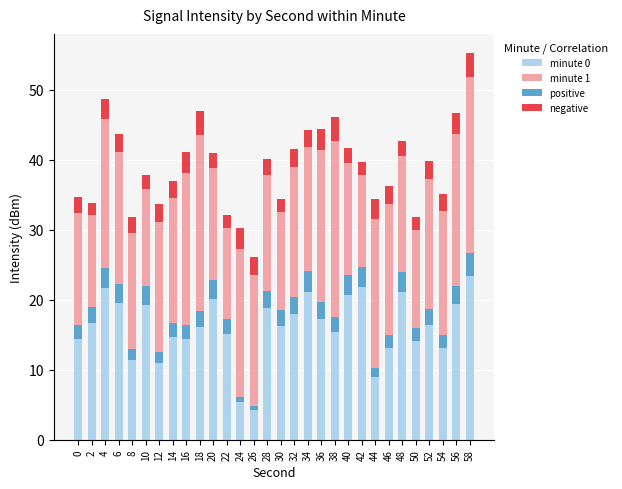

What is the maximum value for negative?

3.4